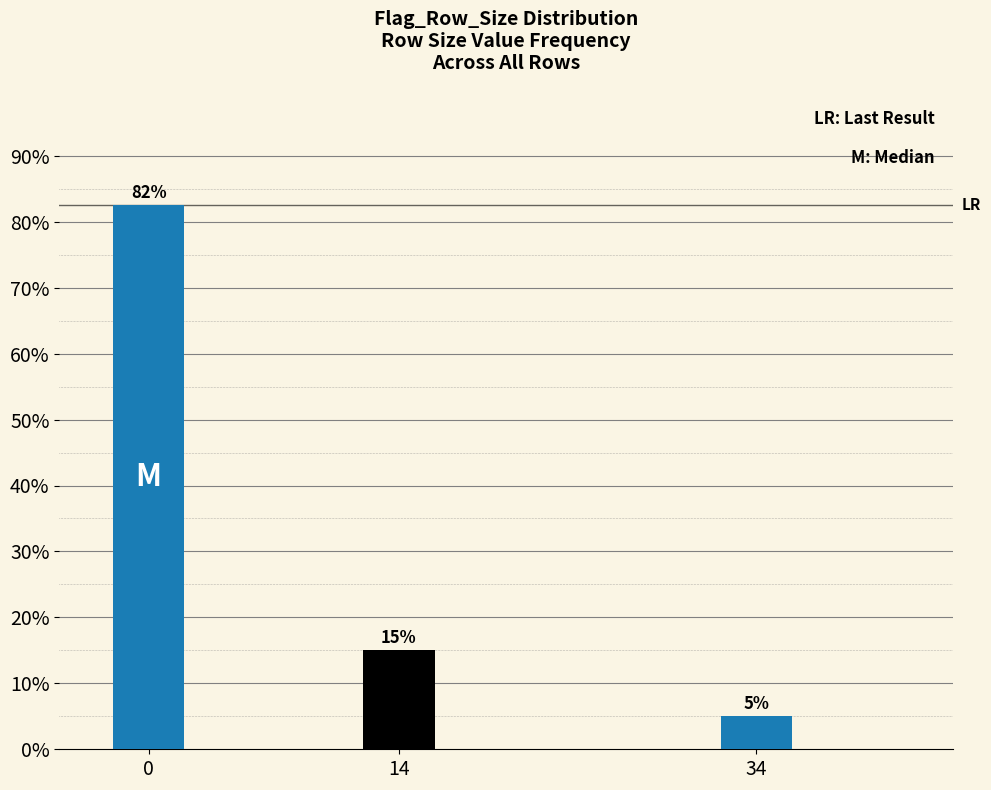

What is the sum of the values at 14 and 34?

20.0